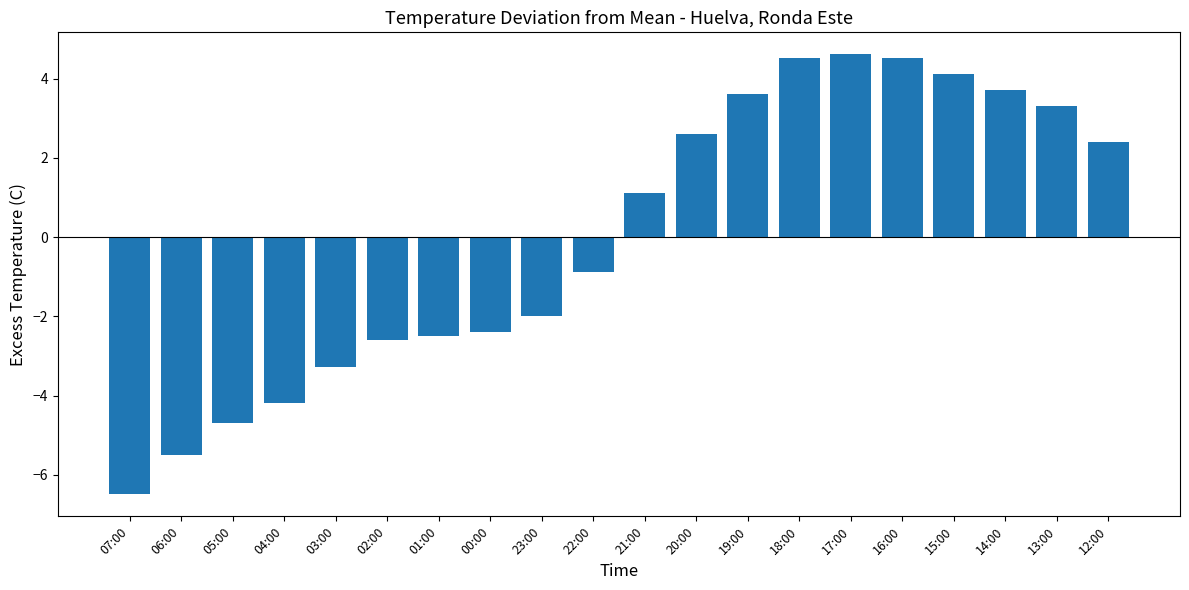

Count the number of data series in this chart.

1